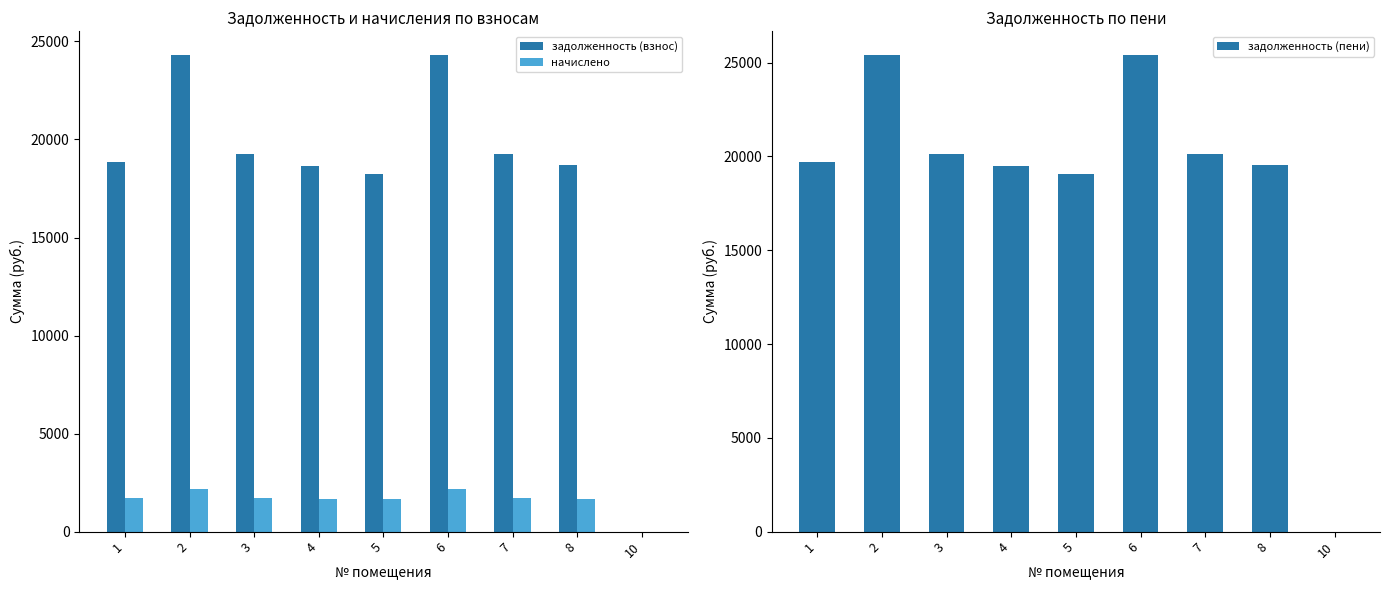

Which series has the largest total across all categories?

задолженность (пени)